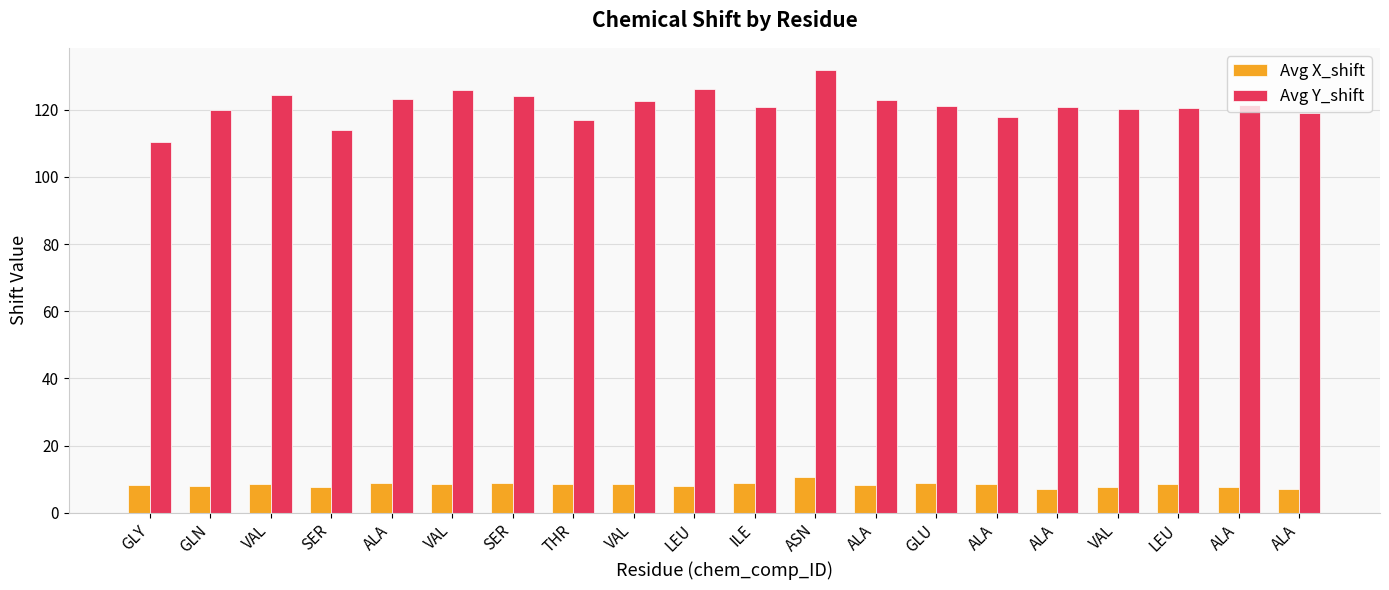

What is the total value across all series at ILE?

129.9